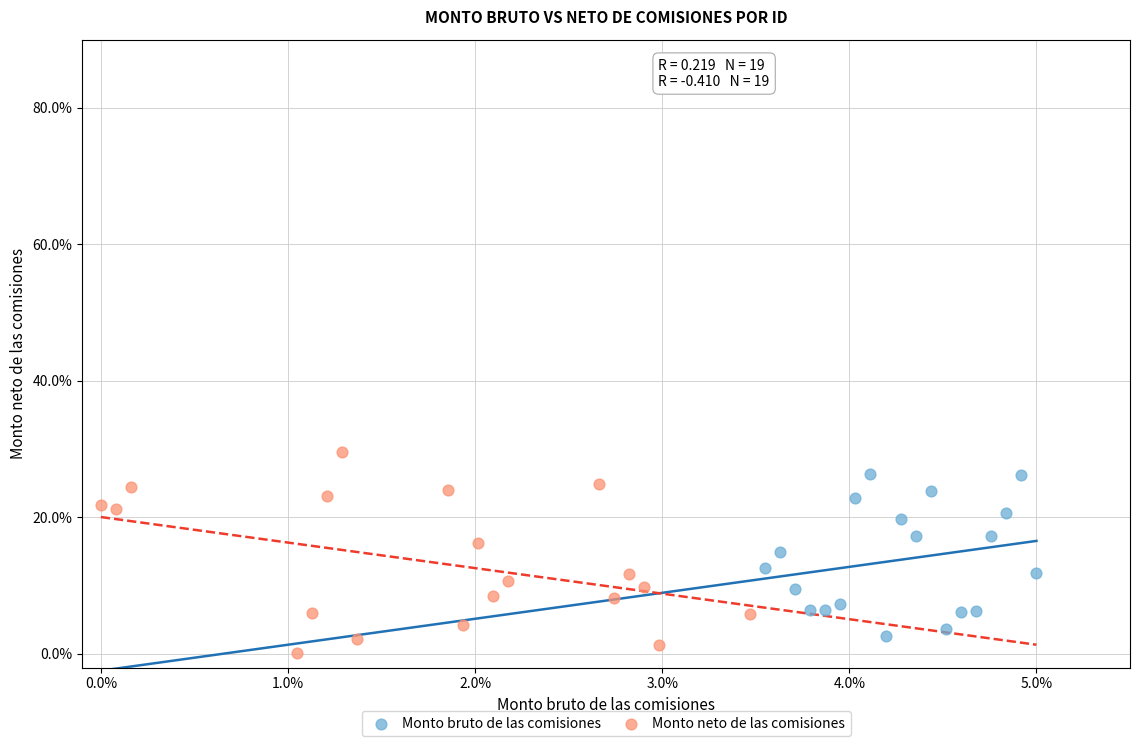

Which series has the widest spread of Y values?

Monto neto de las comisiones